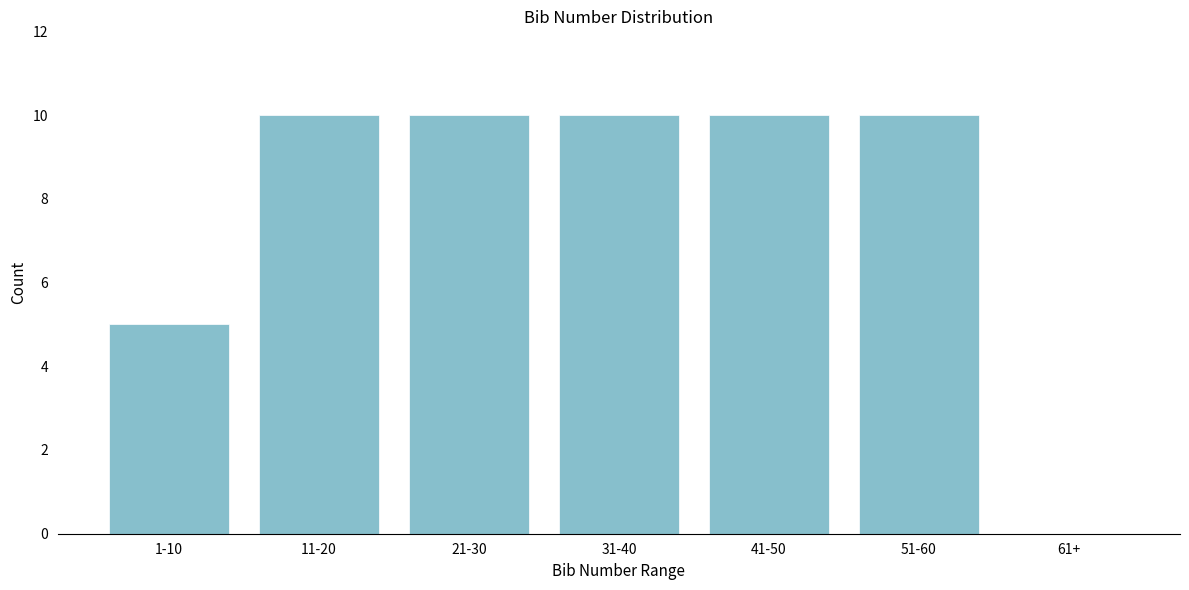

Reading right to left, extract all data points from this chart.

61+=0	51-60=10	41-50=10	31-40=10	21-30=10	11-20=10	1-10=5